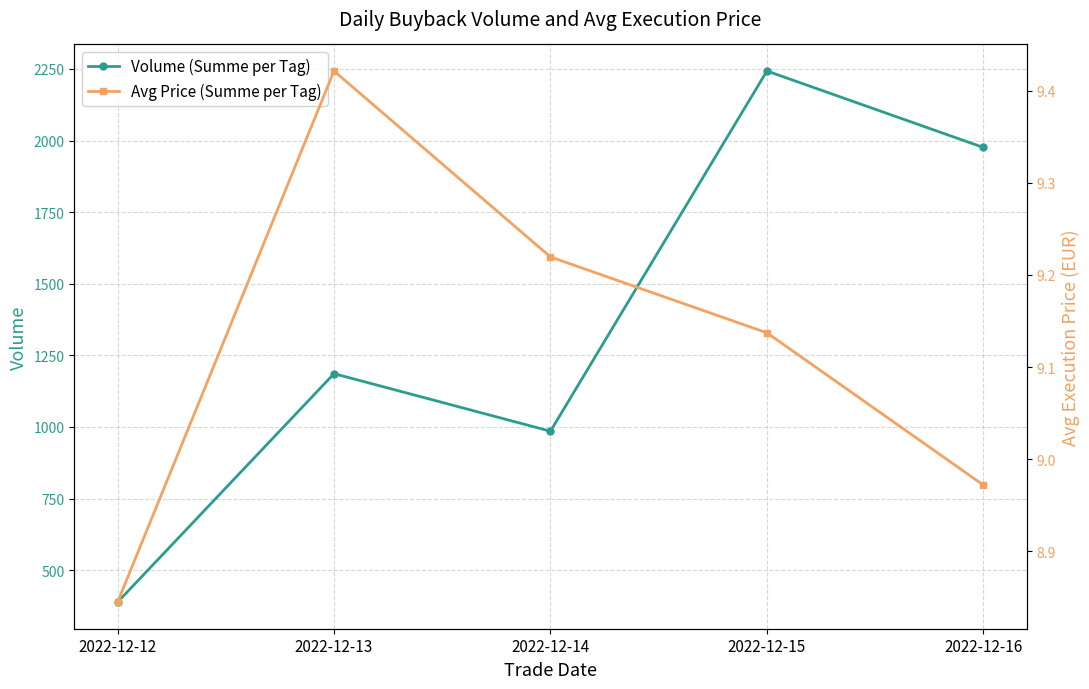

Reading left to right, what are all the values shown in this chart?

Volume (Summe per Tag): 2022-12-12=388.0	2022-12-13=1186.0	2022-12-14=985.0	2022-12-15=2243.0	2022-12-16=1976.0
Avg Price (Summe per Tag): 2022-12-12=8.8	2022-12-13=9.4	2022-12-14=9.2	2022-12-15=9.1	2022-12-16=9.0